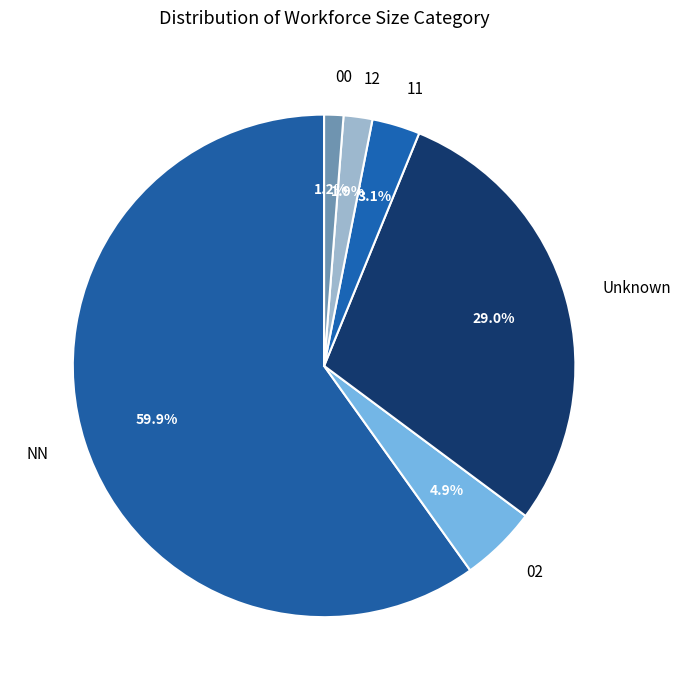

The NN slice represents 60% of the pie. True or false?

True